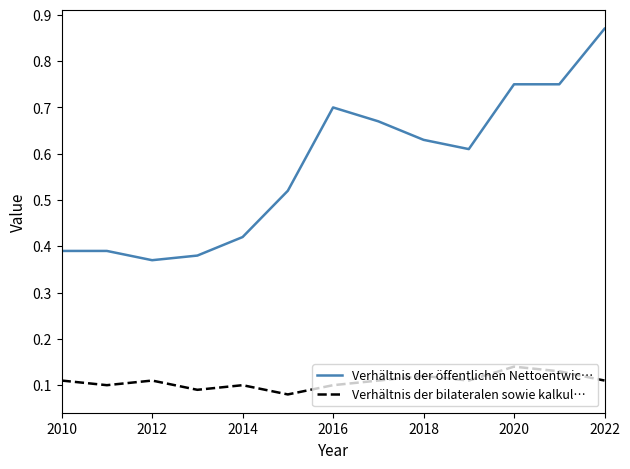

True or false: Verhältnis der öffentlichen Nettoentwic… and Verhältnis der bilateralen sowie kalkul… cross at least once.

False